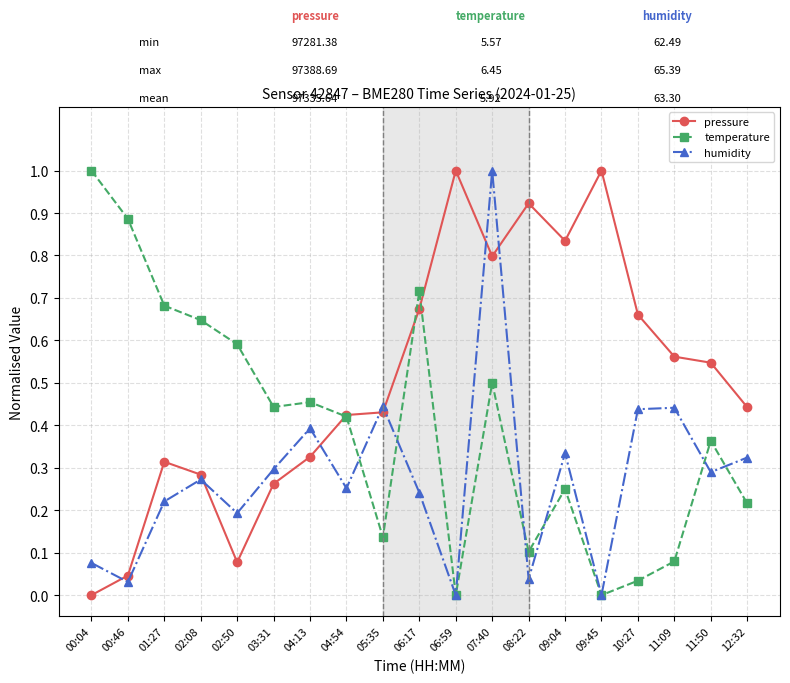

The temperature series shows 0.1 at 09:04. True or false?

False